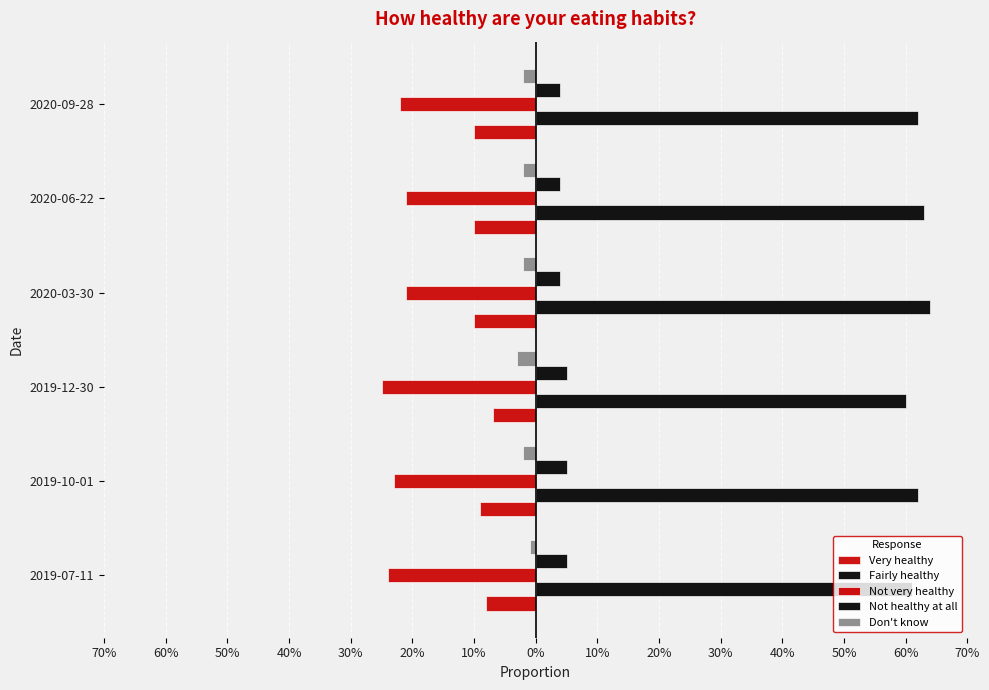

Which series has the largest total across all categories?

Fairly healthy